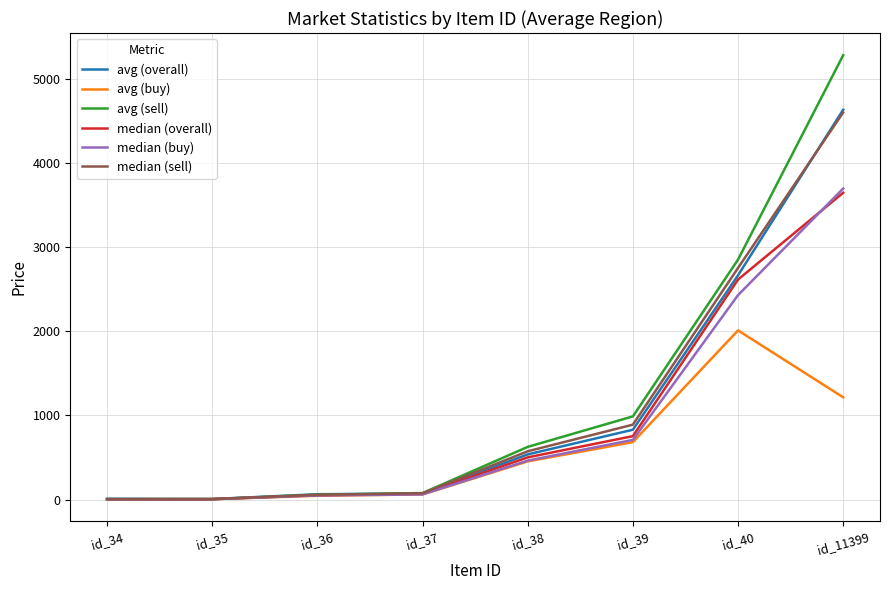

Is the value of median (overall) at id_39 greater than the value of median (buy) at id_34?

Yes